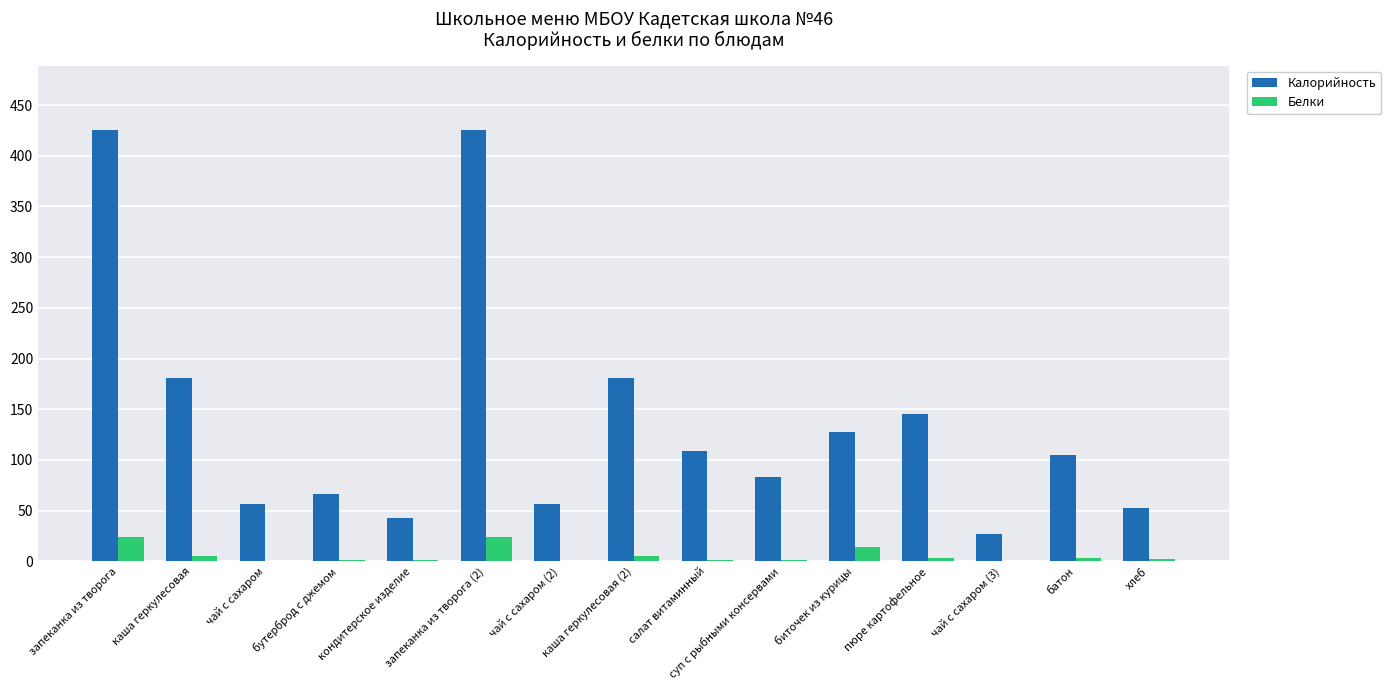

Is the value of Белки at кондитерское изделие greater than the value of Калорийность at чай с сахаром?

No